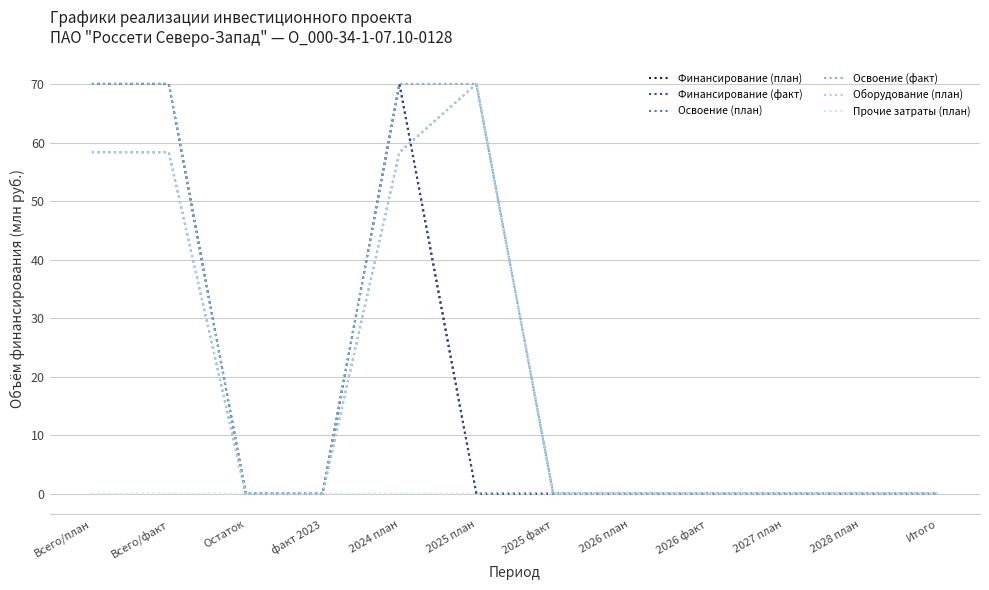

True or false: Финансирование (факт) and Освоение (факт) cross at least once.

False